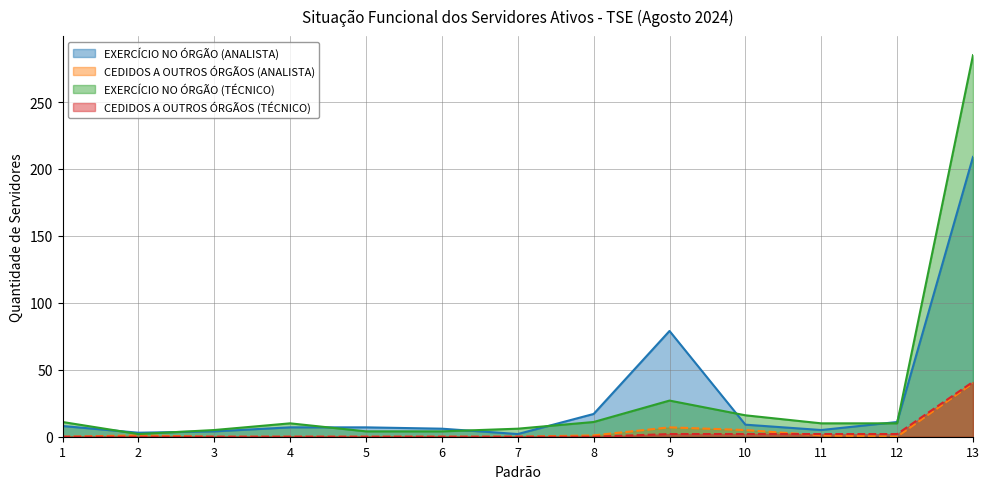

Where is the first local minimum for EXERCÍCIO NO ÓRGÃO (TÉCNICO)?

2